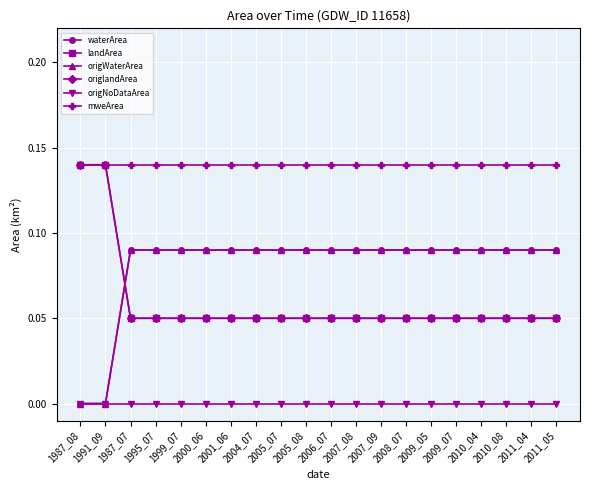

True or false: mweArea and landArea intersect in this chart.

False